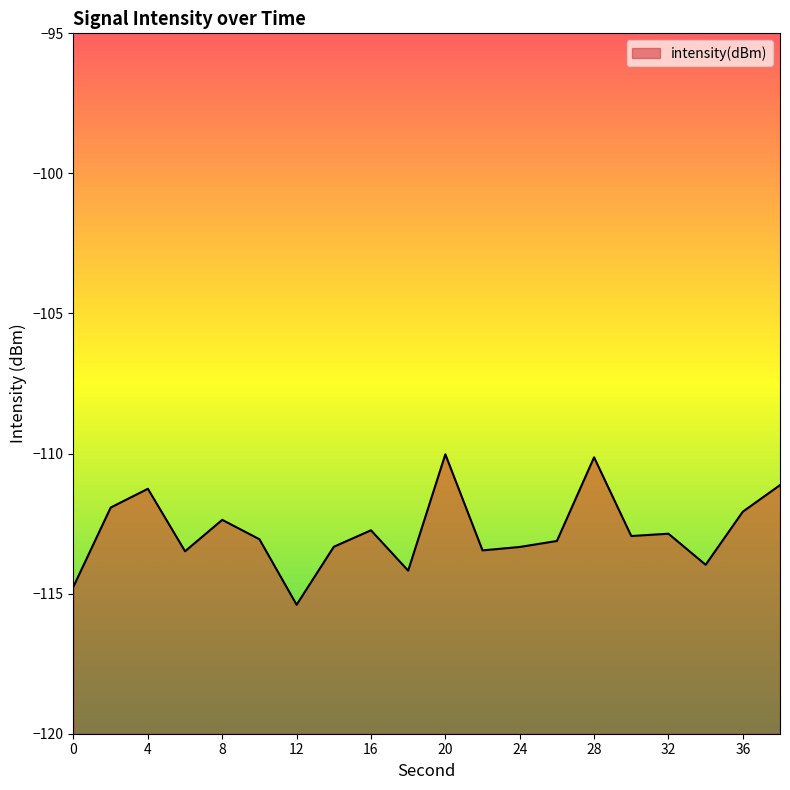

Rank the categories by value from lowest to highest.

12, 0, 18, 34, 6, 22, 24, 14, 26, 10, 30, 32, 16, 8, 36, 2, 4, 38, 28, 20